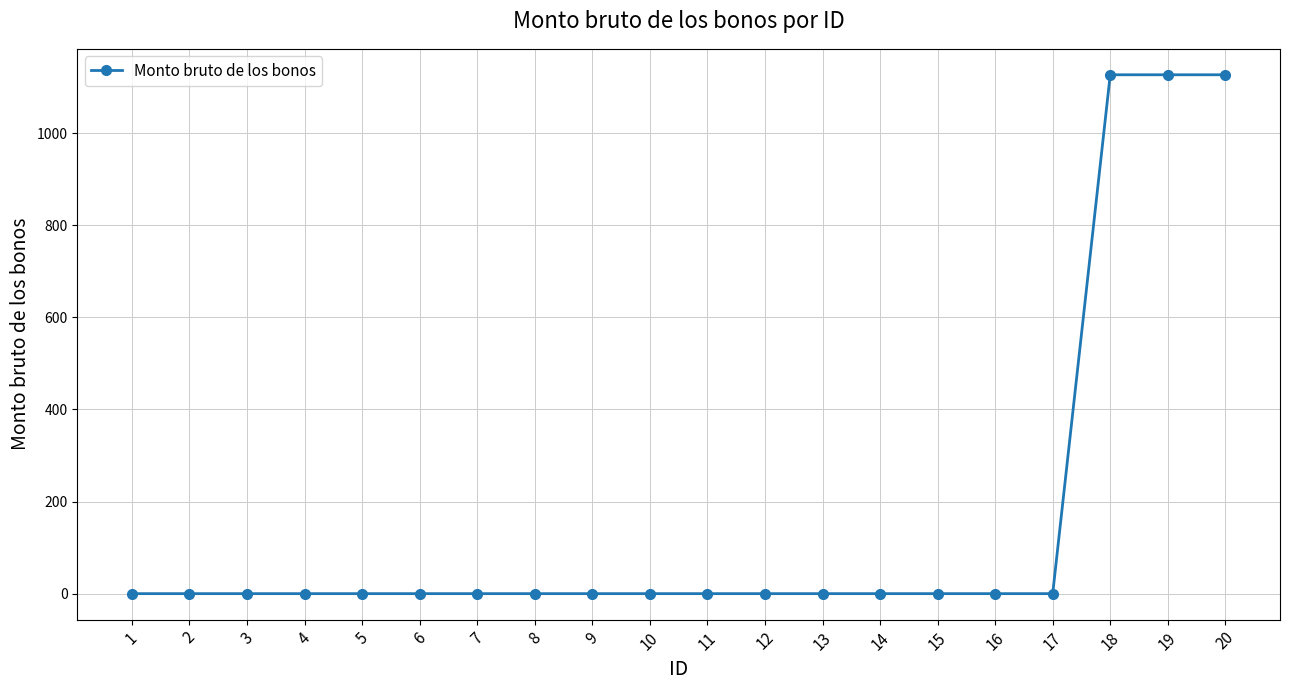

Is it true that the value at 12 is 0?

True